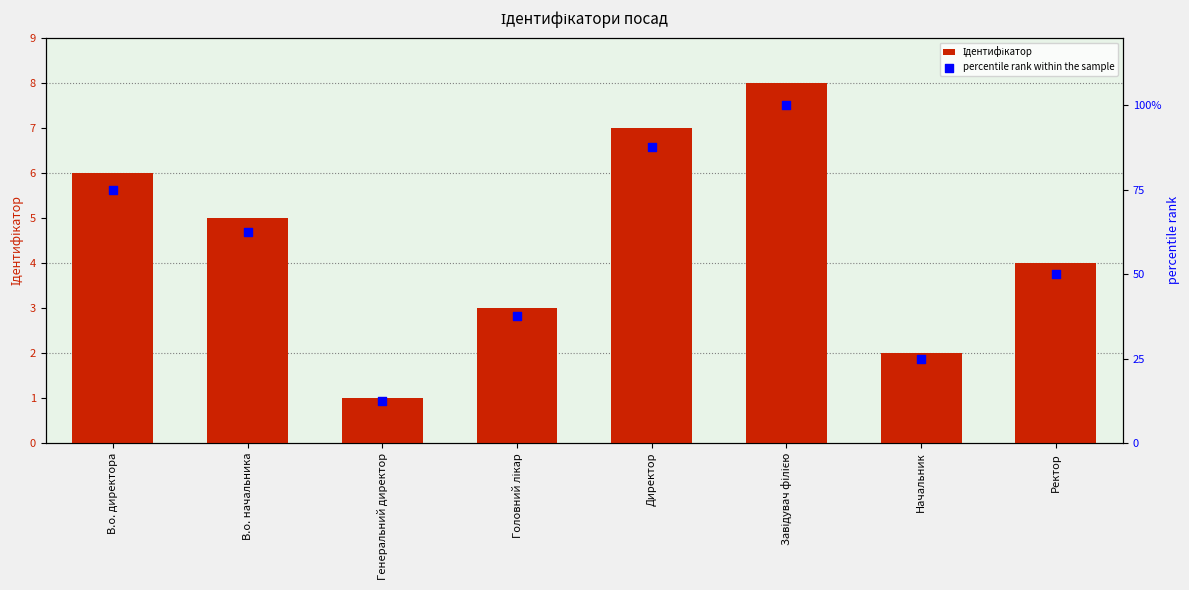

Which series has the largest total across all categories?

percentile rank within the sample